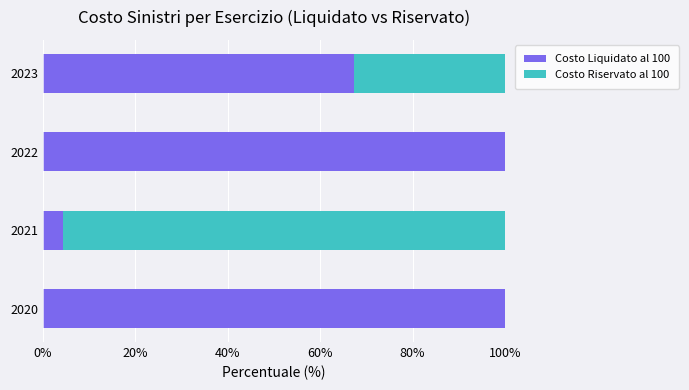

What is the total value across all series at 2021?

100.0